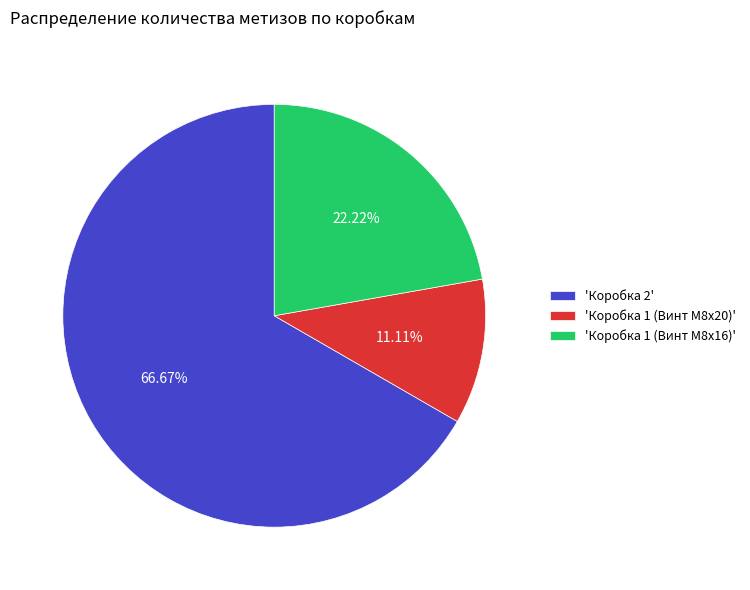

What is the ratio of the value at 'Коробка 1 (Винт M8x16)' to the value at 'Коробка 1 (Винт M8x20)'?

2.0